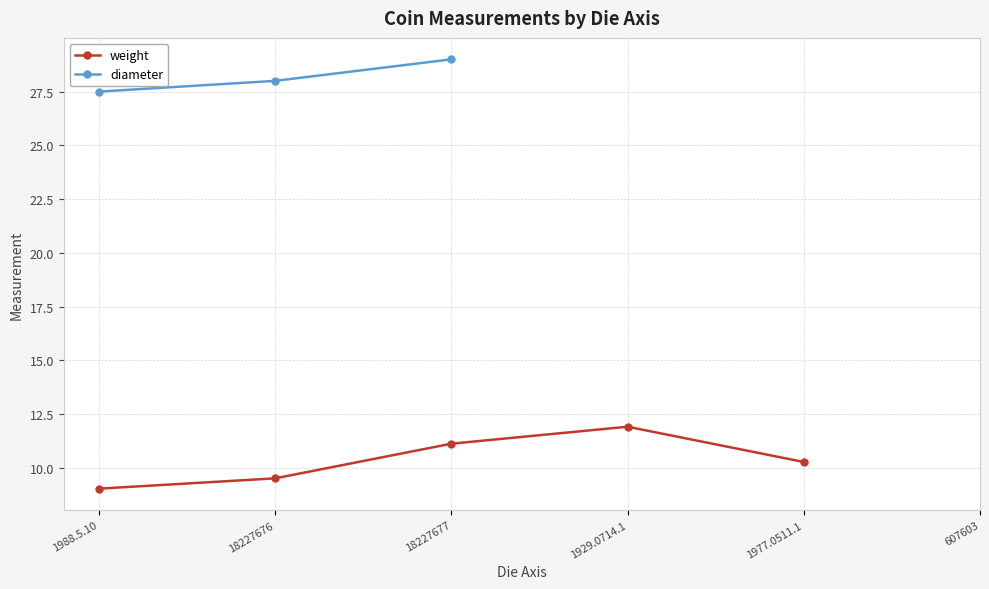

In weight, how many points are higher than both neighbors (excluding endpoints)?

1